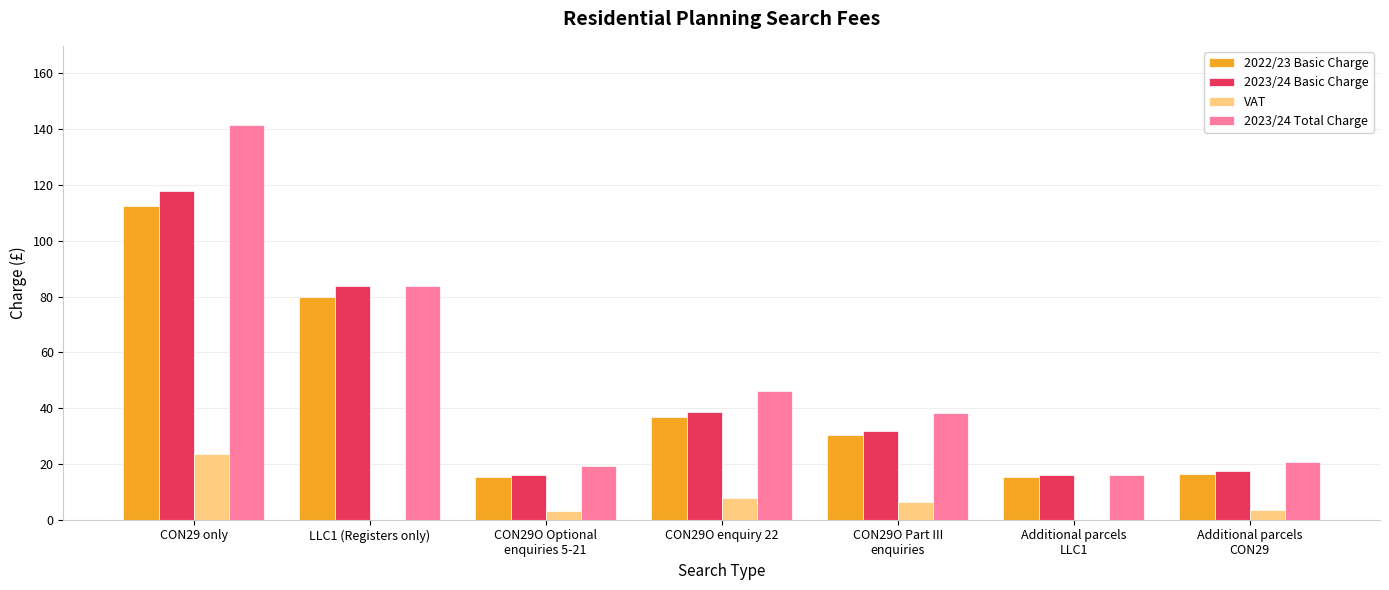

What is the sum of the VAT values at Additional parcels
LLC1 and CON29O Optional
enquiries 5-21?

3.2